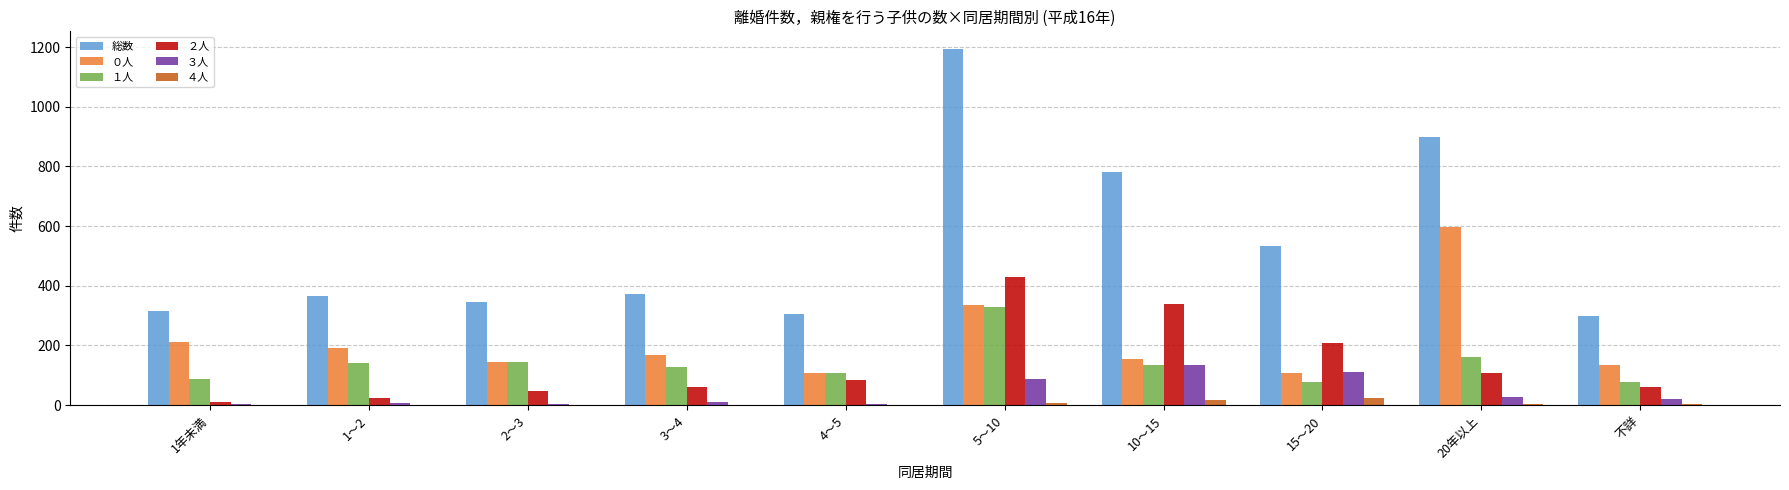

At which category is the sum across all series the highest?

5～10